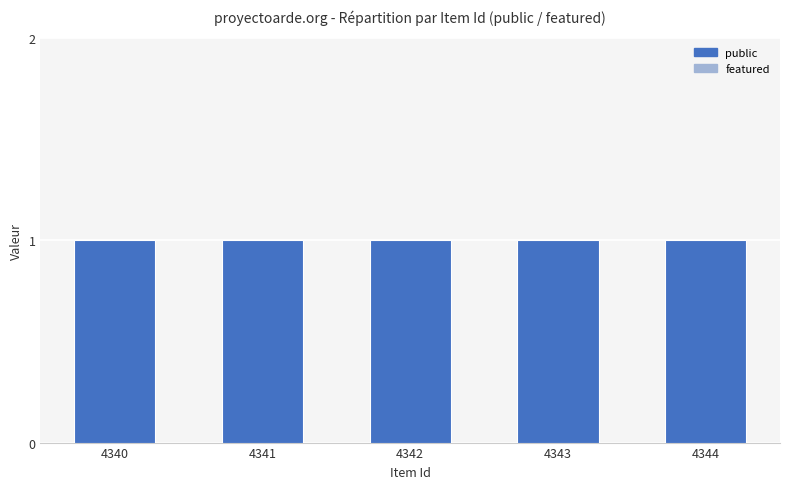

At 4343, list the series in order from smallest to largest.

featured, public